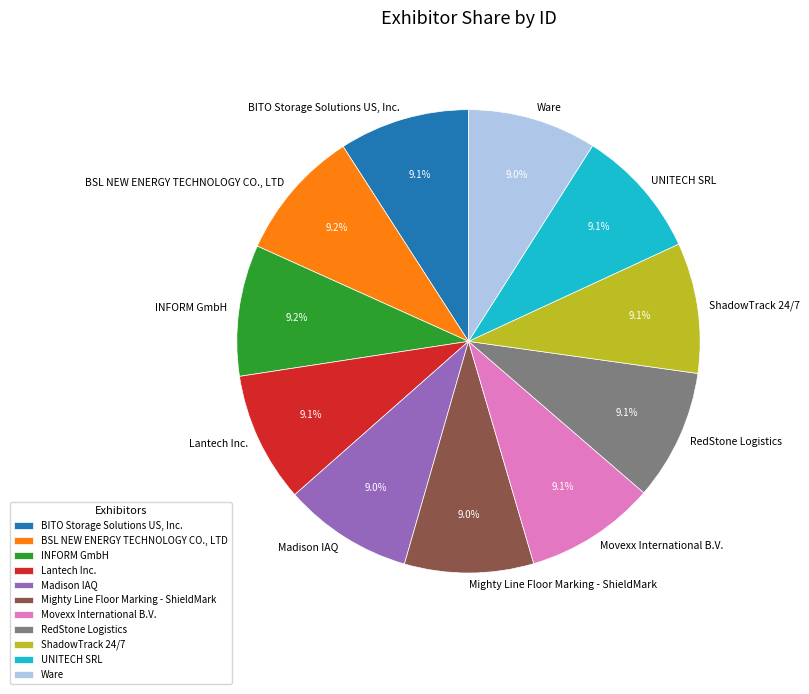

Is Ware the majority of the pie?

No